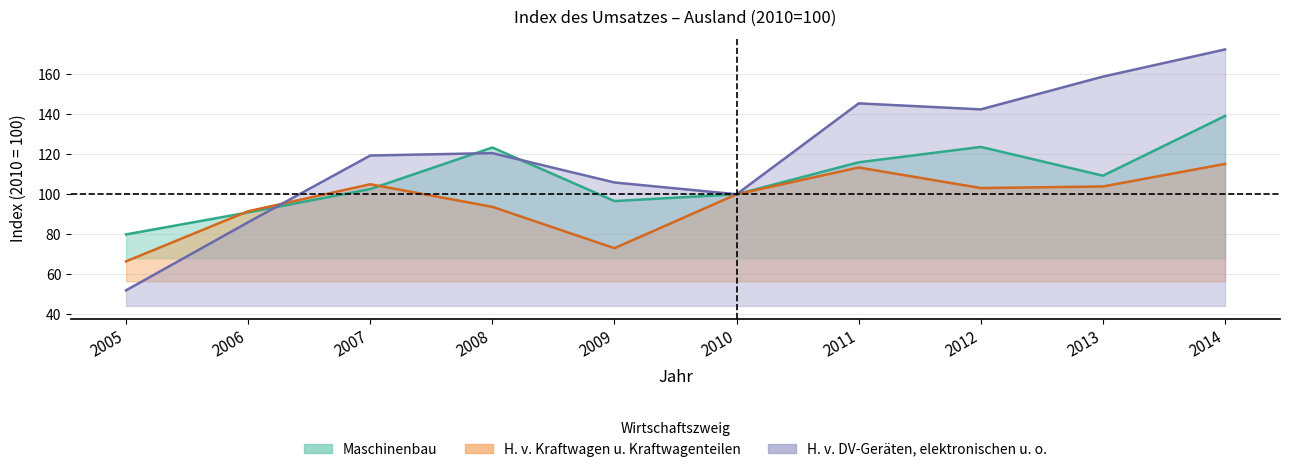

Which series has the largest total across all categories?

H. v. DV-Geräten, elektronischen u. o.